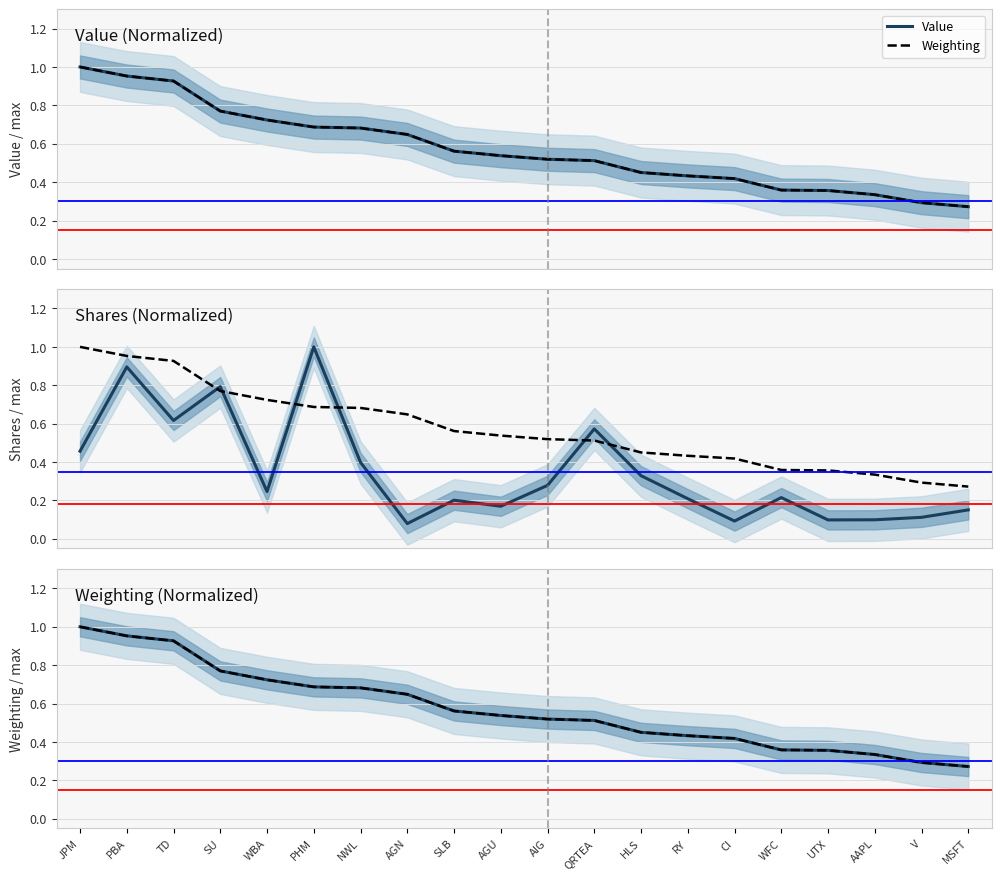

What is the value of the Shares point at the 1st from the left?

0.5